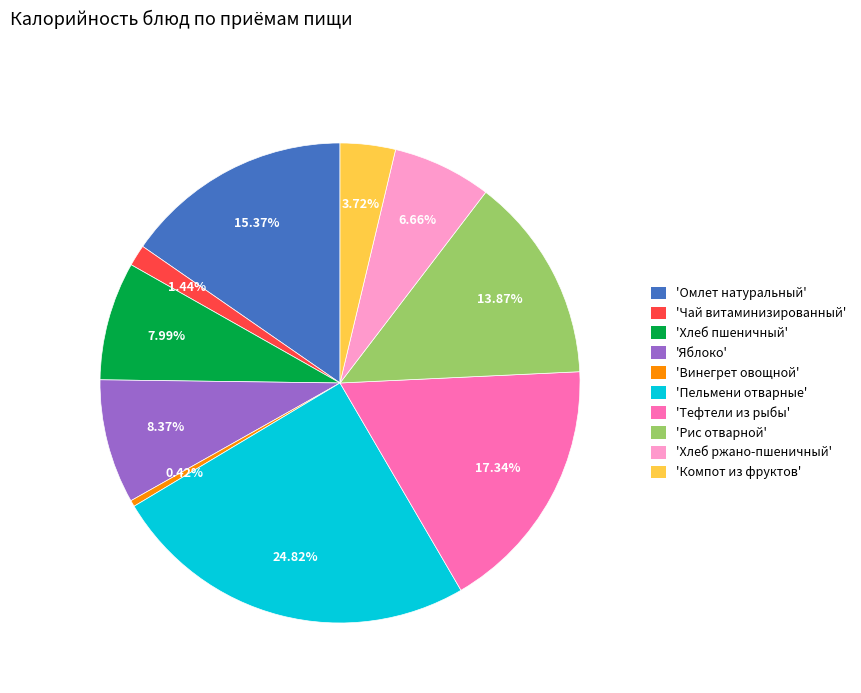

What is the largest slice in the pie chart?

'Пельмени отварные'